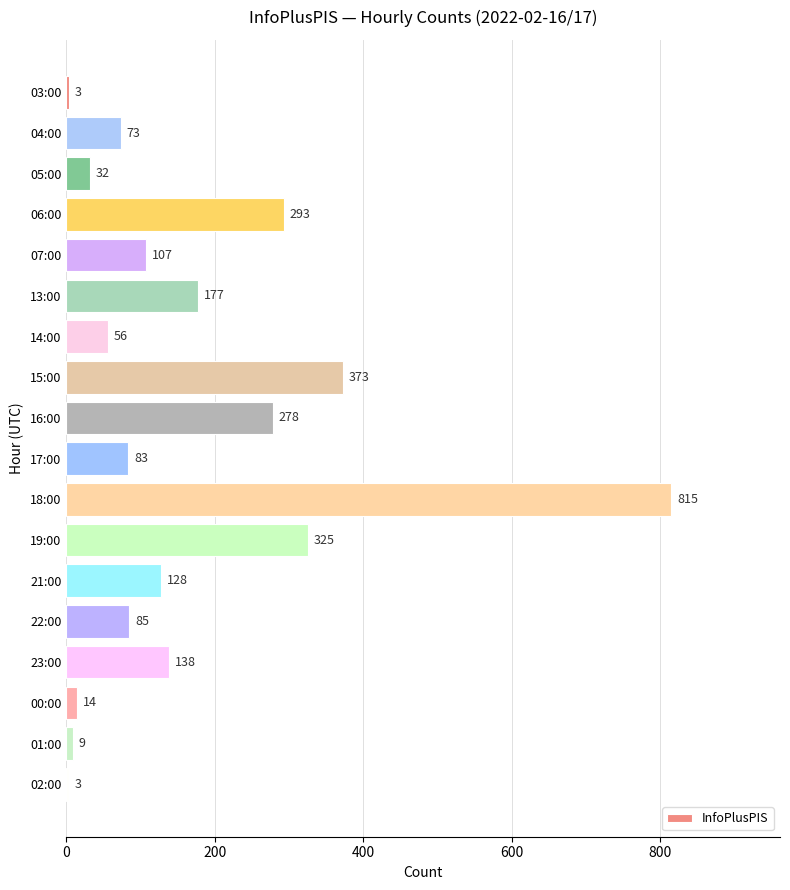

What is the sum of the values at 00:00 and 04:00?

87